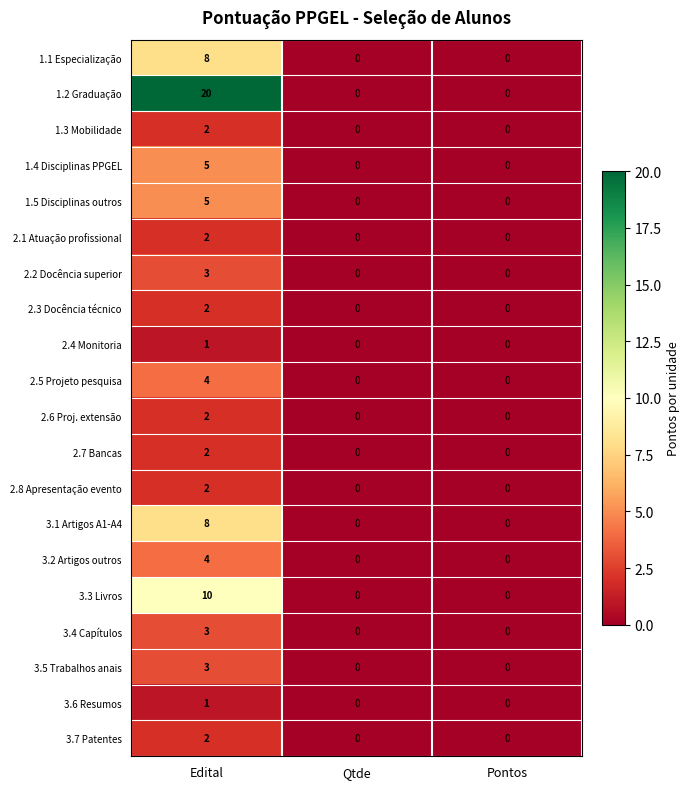

What is the difference between the maximum and minimum values in the 2.5 Projeto pesquisa series?

4